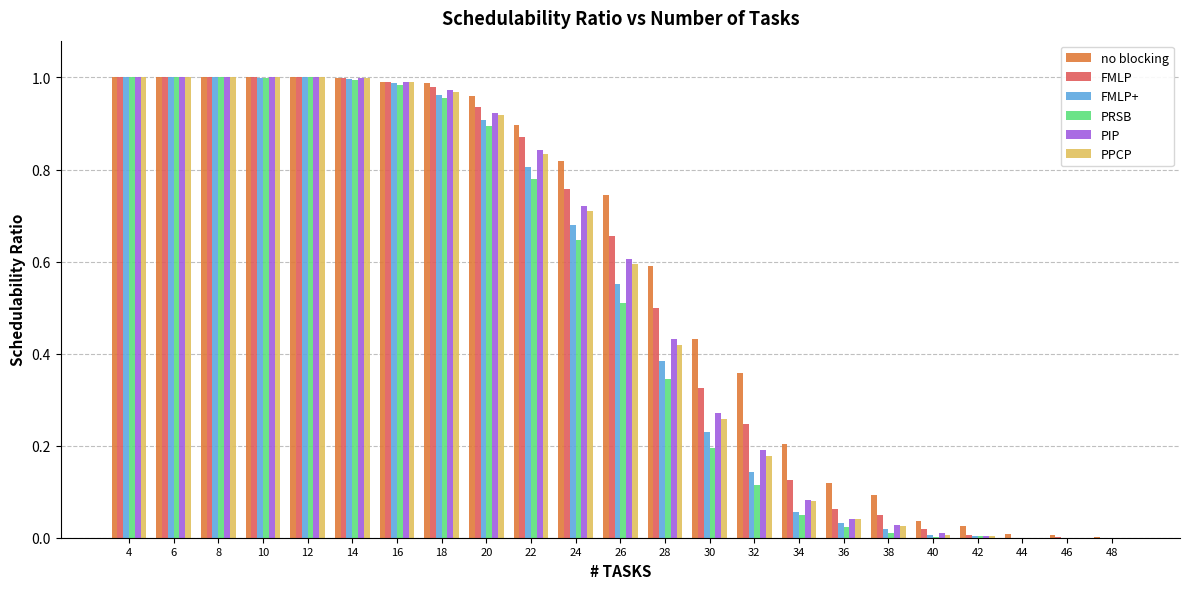

What are all the series names shown in the legend?

no blocking, FMLP, FMLP+, PRSB, PIP, PPCP